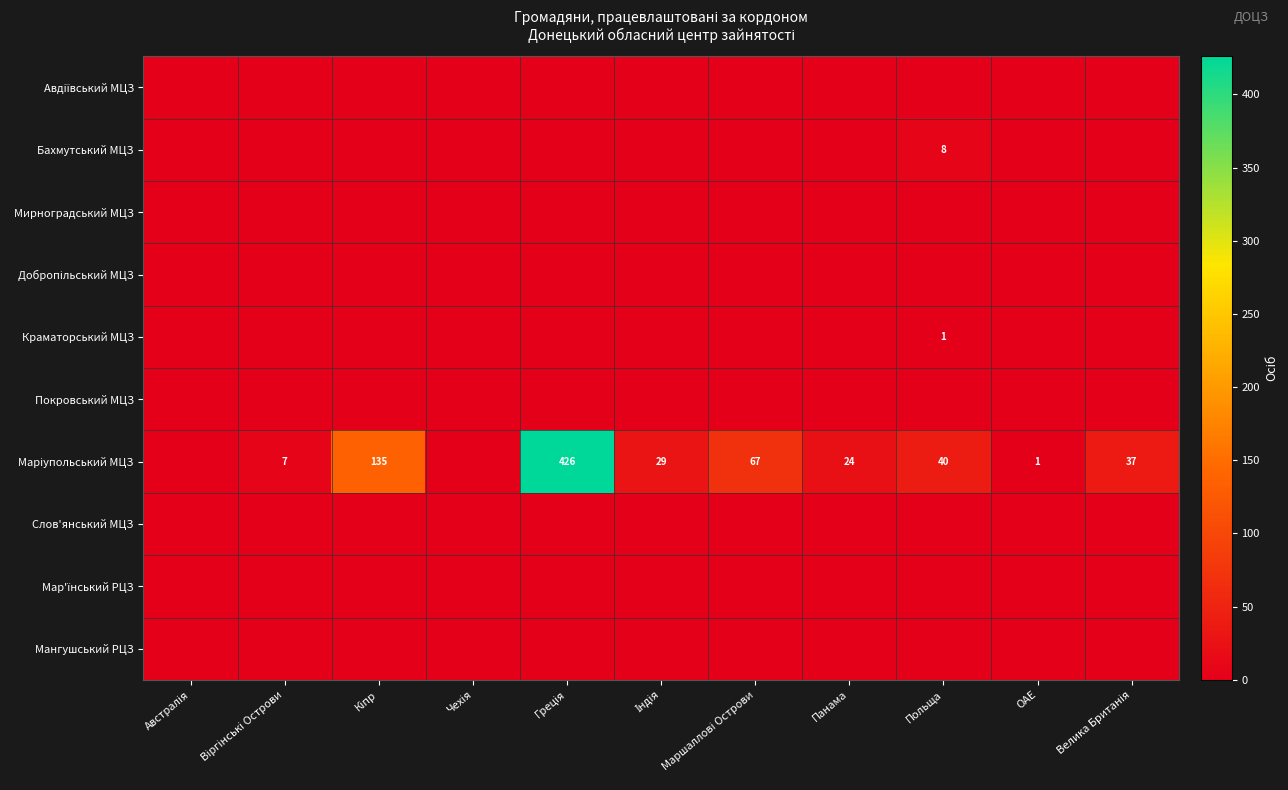

How many positive values does the Бахмутський МЦЗ series have?

1